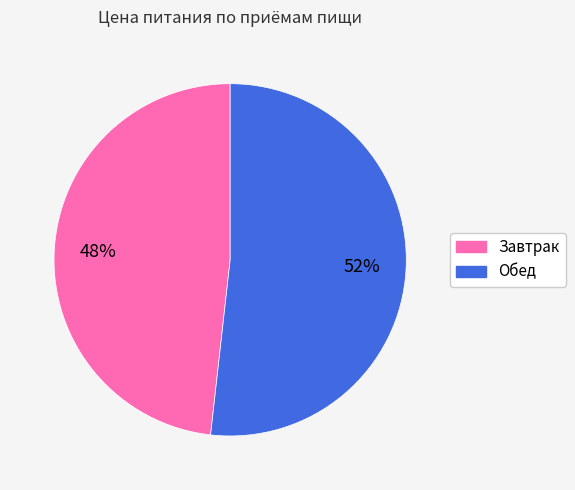

Which category has the biggest portion of the pie?

Обед